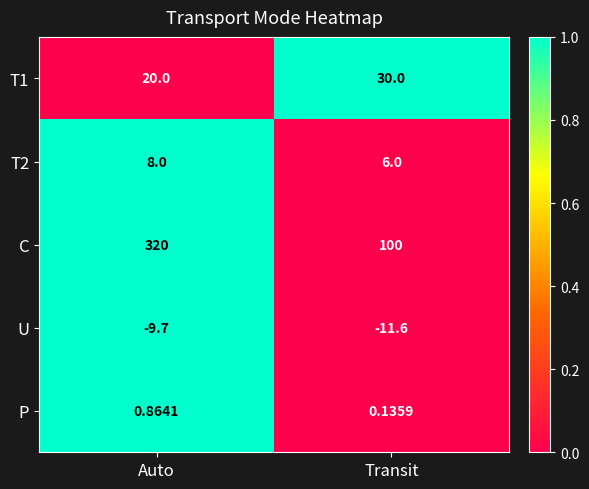

Count the number of data series in this chart.

5